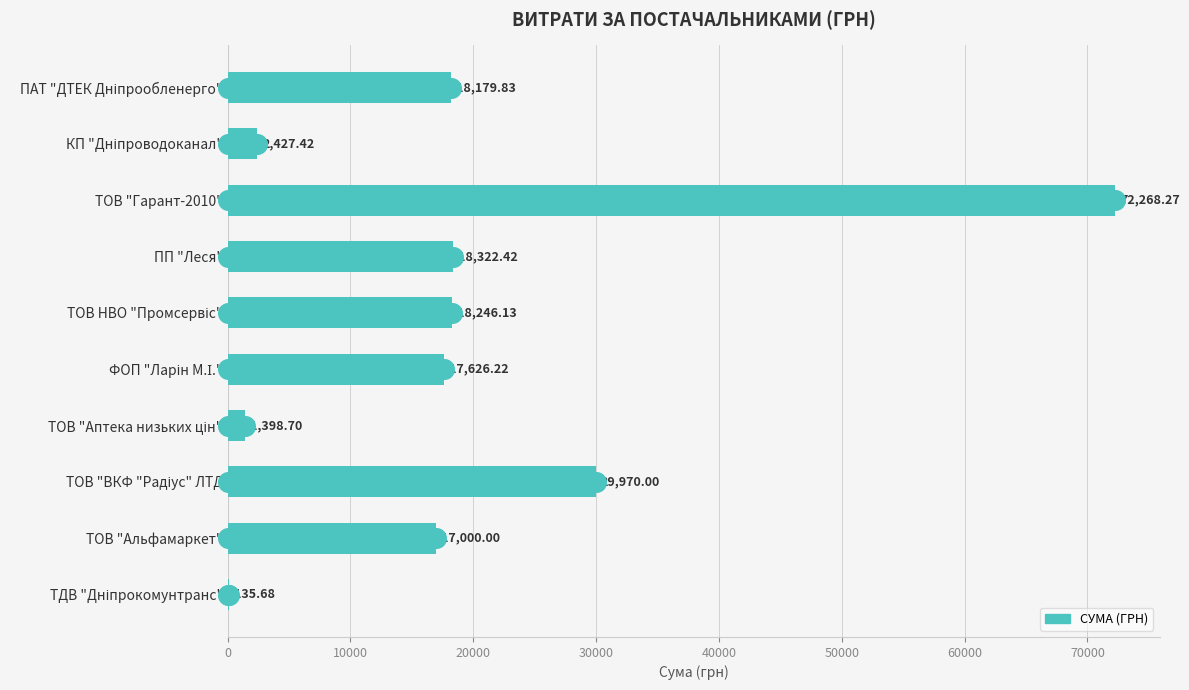

What is the change in value from КП "Дніпроводоканал" to ТОВ "Гарант-2010"?

+69840.9